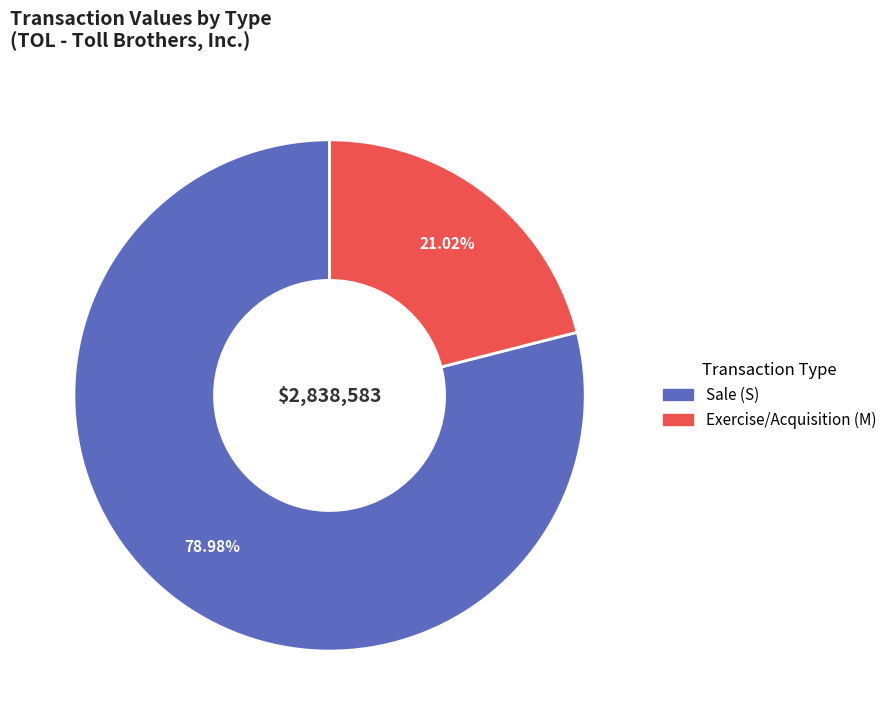

Is there a majority slice in this chart?

Yes